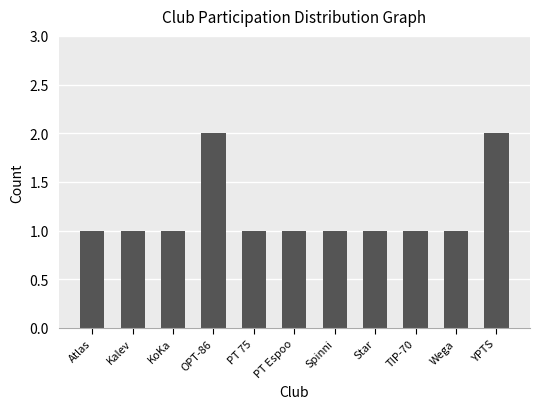

What is the value of the 8th bar from the left?

1